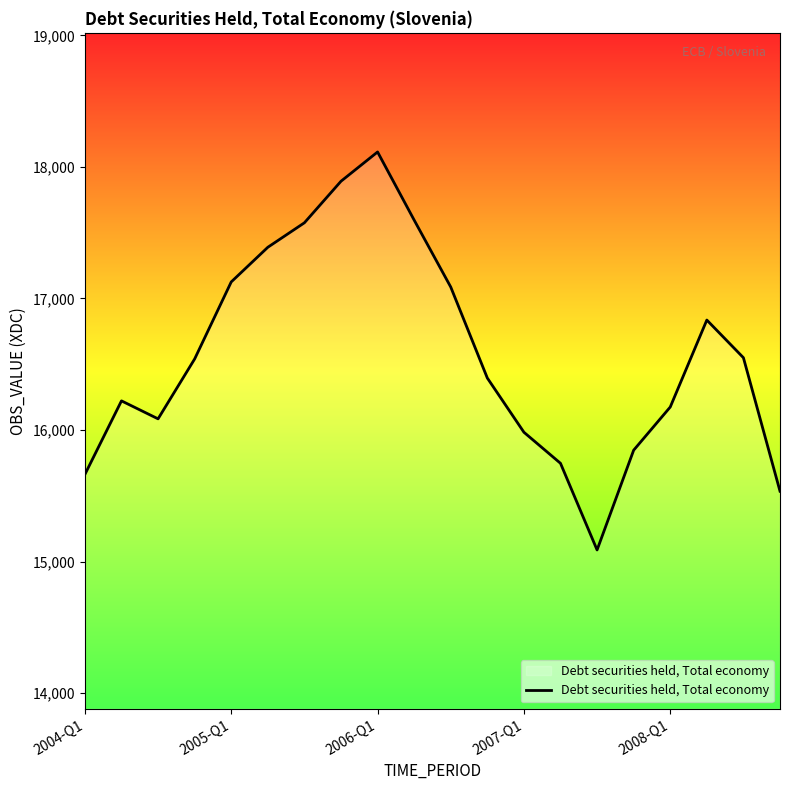

What is the greatest value displayed?

18114.1